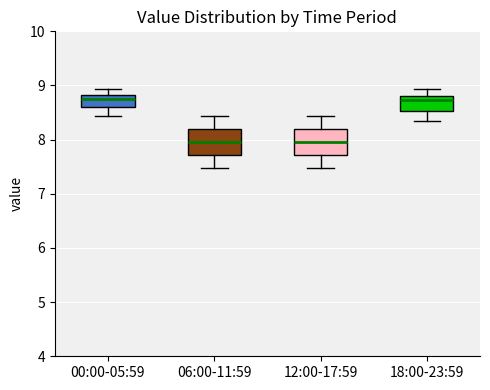

Reading left to right, read every box against the y-axis: the position of its median line, the range the box covers, and the ends of its whiskers. The values are not printed on the chart, so give them approximately, as read against the axis.

00:00-05:59: median 8.8 (just below the box's upper edge), box 8.6 to 8.8, whiskers 8.4 to 8.9
06:00-11:59: median 8.0, box 7.7 to 8.2, whiskers 7.5 to 8.4
12:00-17:59: median 8.0, box 7.7 to 8.2, whiskers 7.5 to 8.4
18:00-23:59: median 8.7, box 8.5 to 8.8, whiskers 8.4 to 8.9